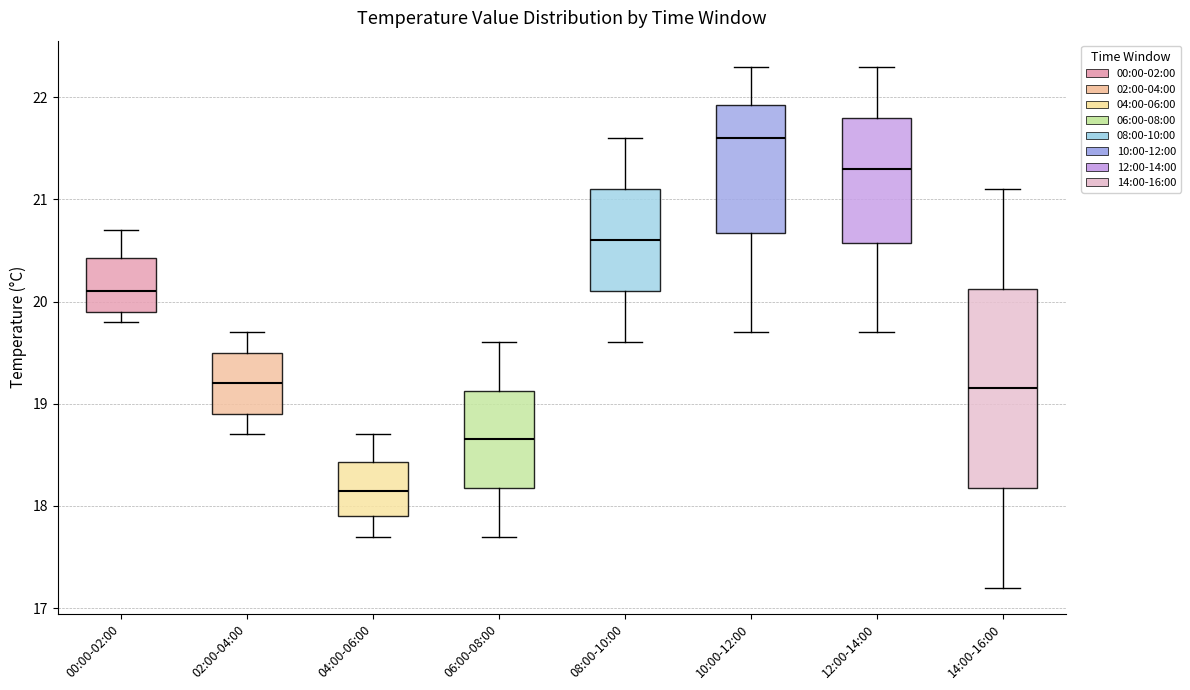

Which box is the tallest, from its lower edge to its upper edge?

14:00-16:00